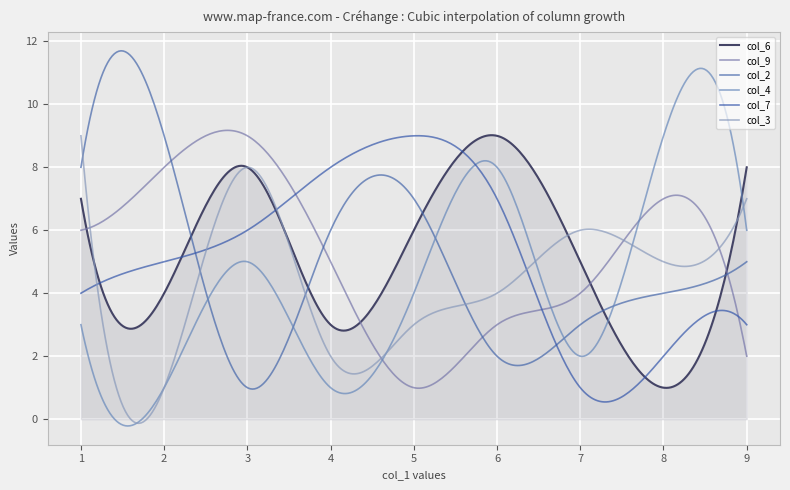

Which series ends up on top after the final intersection of col_7 and col_4?

col_4